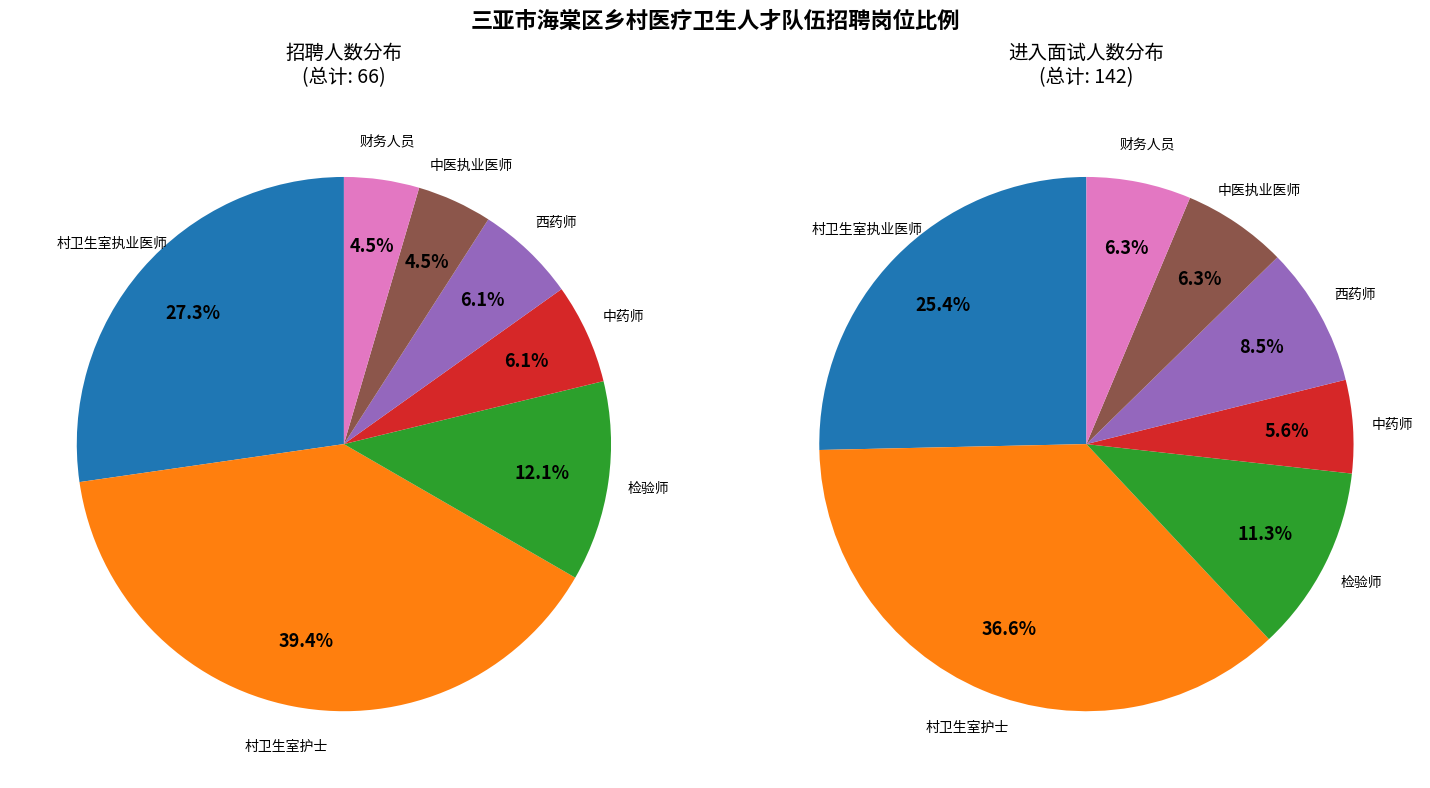

Is there a majority slice in this chart?

No